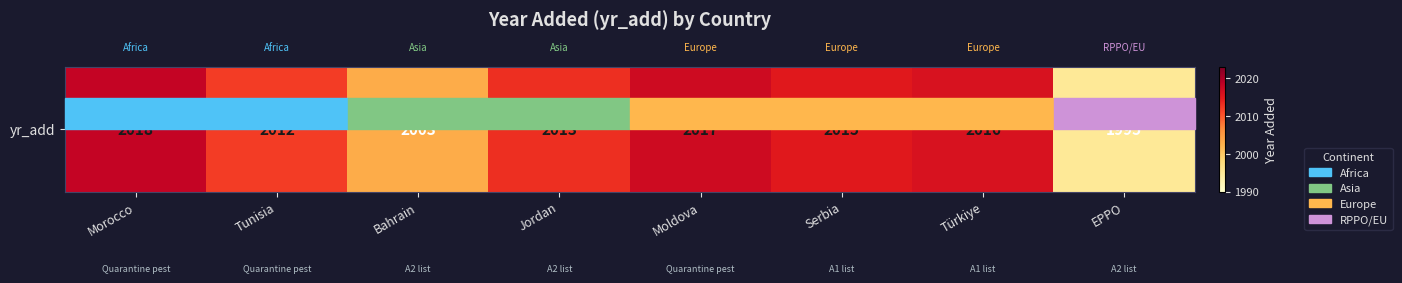

What is the difference between the maximum and minimum values?

23